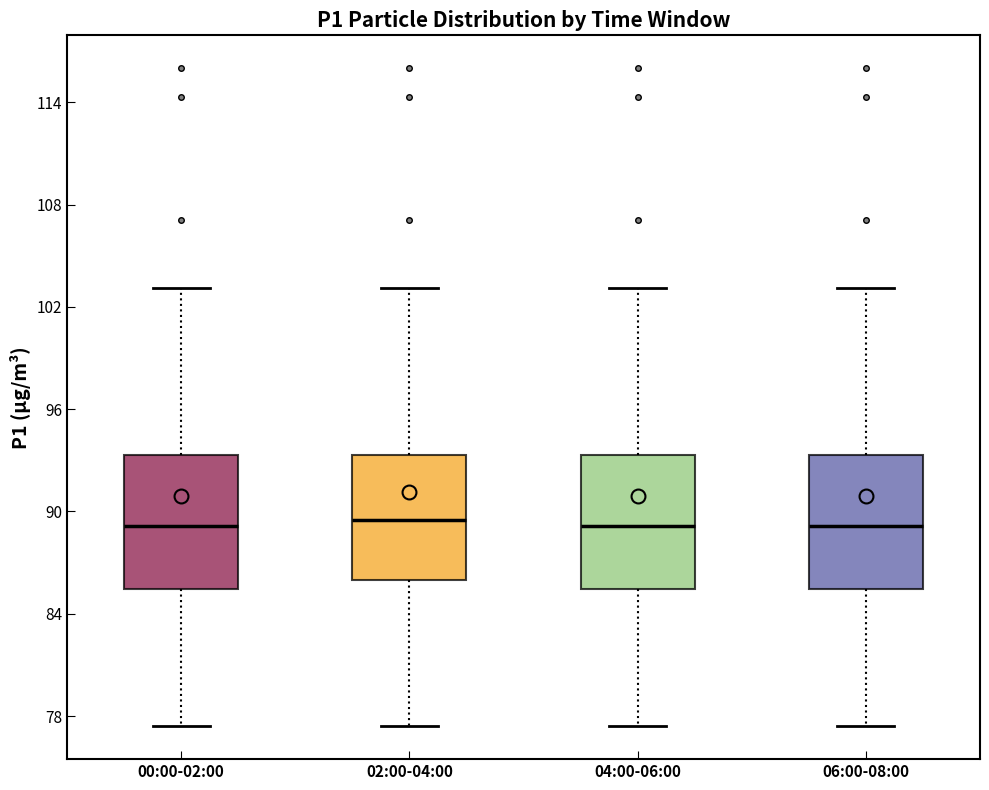

Reading left to right, transcribe this box plot: for each box, give where its median line is, the range the box spans, and where its two whiskers end, as read against the y-axis. The values are not printed on the chart, so give them approximately, as read against the axis.

00:00-02:00: median 89, box 85 to 93, whiskers 77 to 103
02:00-04:00: median 90, box 86 to 93, whiskers 77 to 103
04:00-06:00: median 89, box 85 to 93, whiskers 77 to 103
06:00-08:00: median 89, box 85 to 93, whiskers 77 to 103